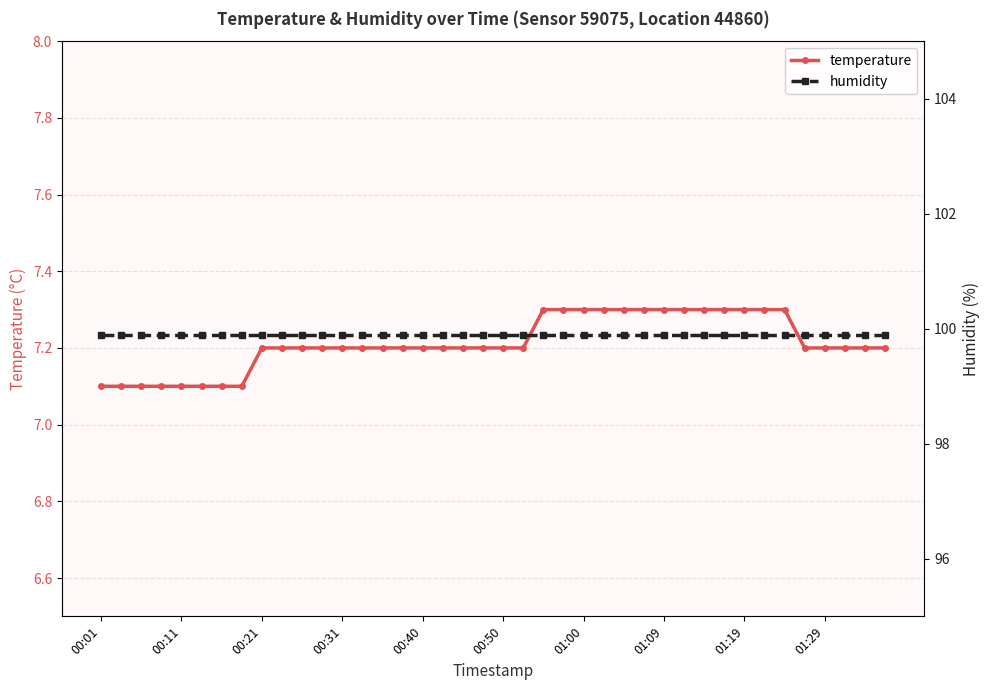

Does the chart display data point markers on the line(s)?

Yes